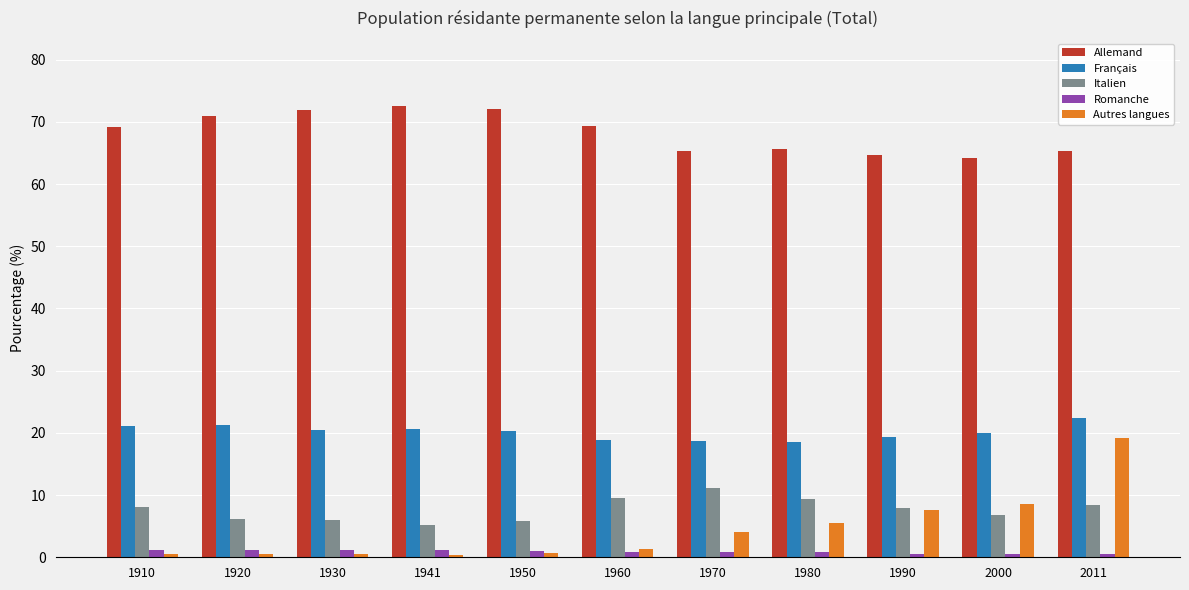

What is the spread (max minus min) of values at 1970?

64.5